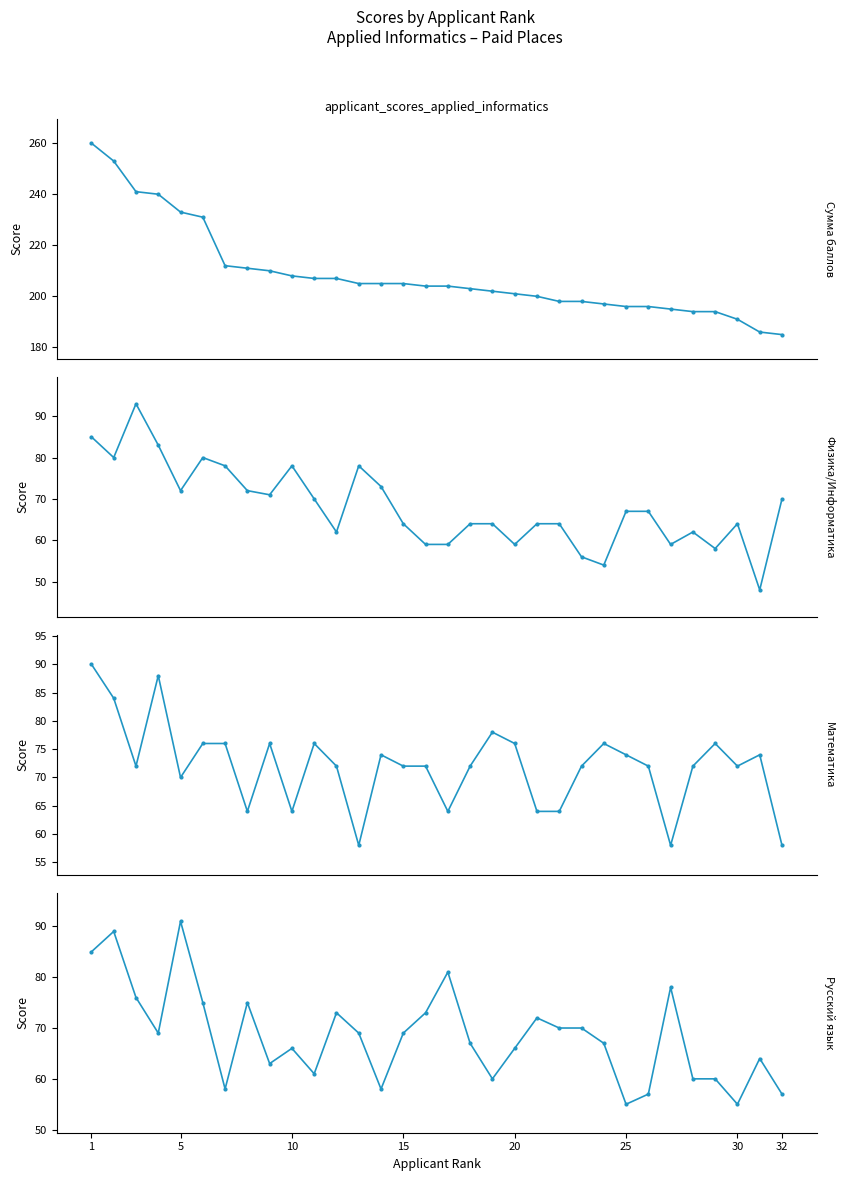

What is the difference between the maximum and minimum values in the Русский язык series?

36